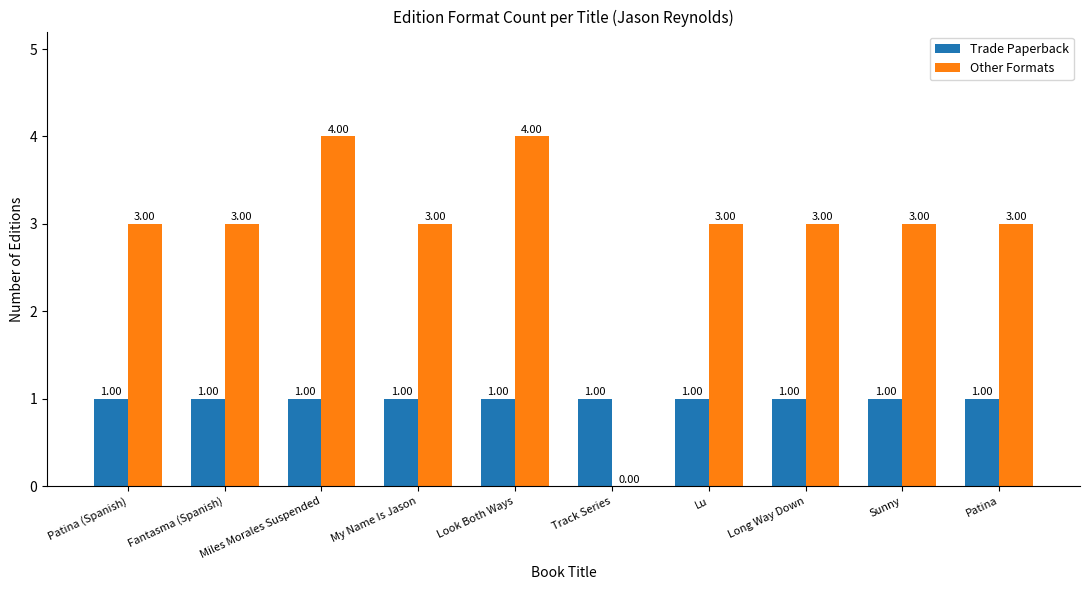

What is the sum of all Other Formats values?

29